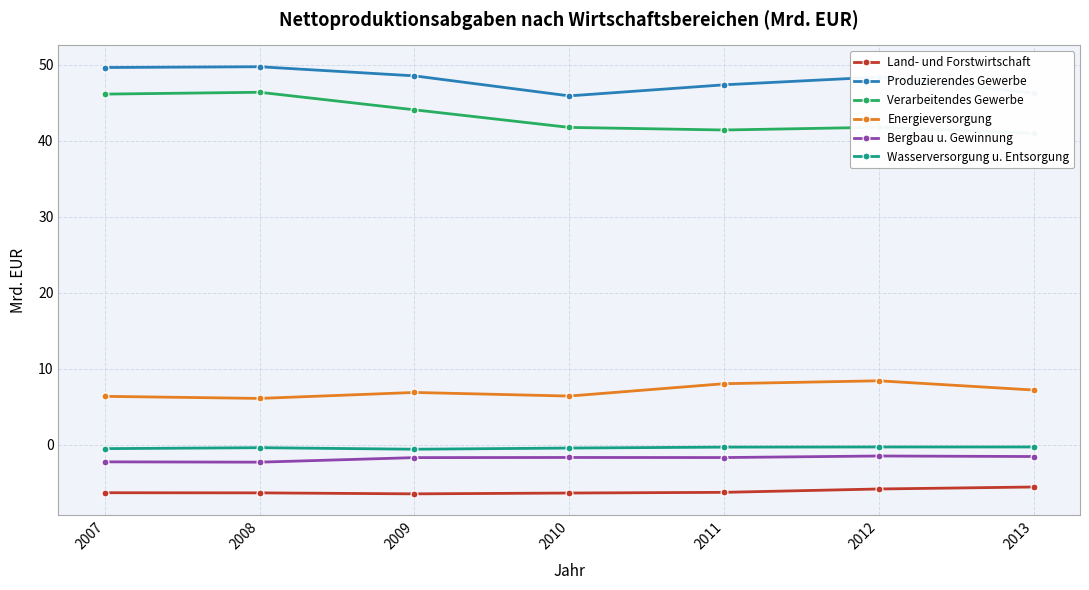

Which series has the widest spread of values?

Verarbeitendes Gewerbe